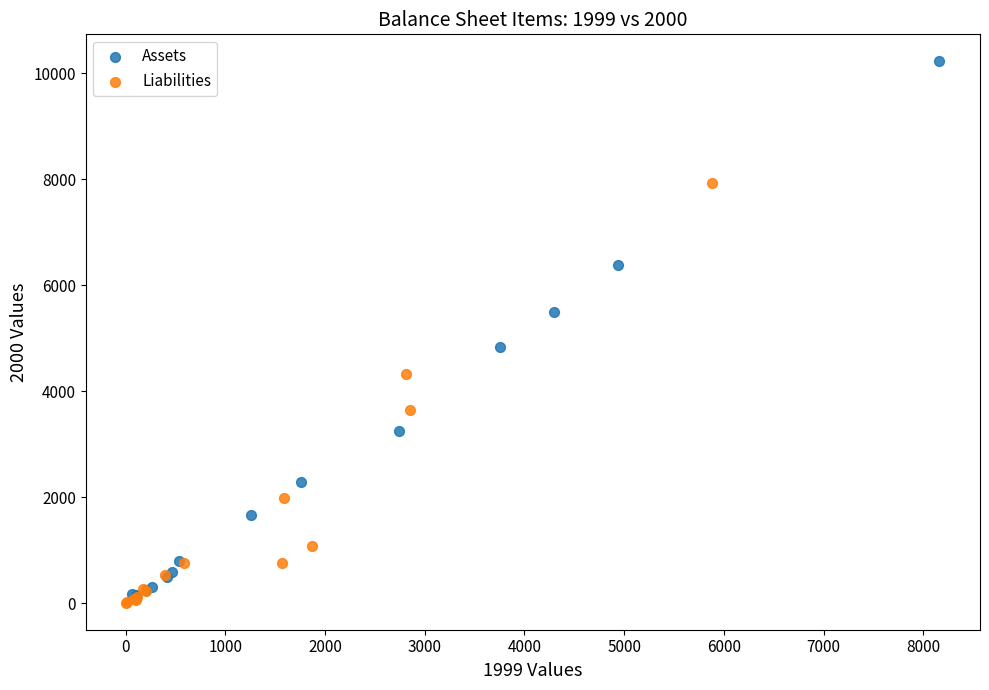

Which series reaches the minimum Y coordinate?

Liabilities